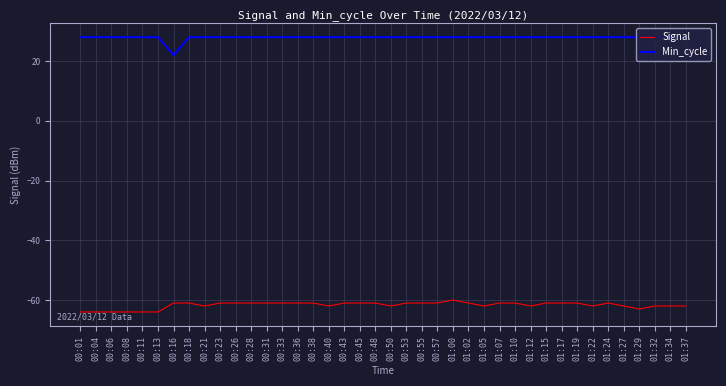

Rank the series by their average value, from highest to lowest.

Min_cycle, Signal